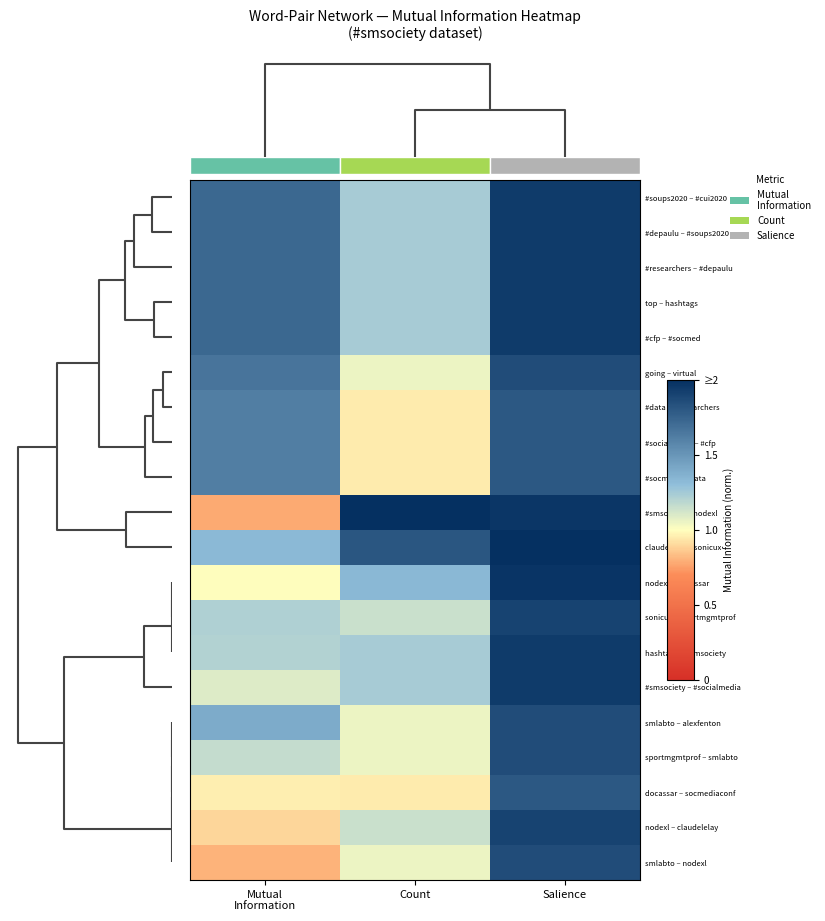

What is the sum of the sportmgmtprof – smlabto values at Count and Mutual Information?

2.2